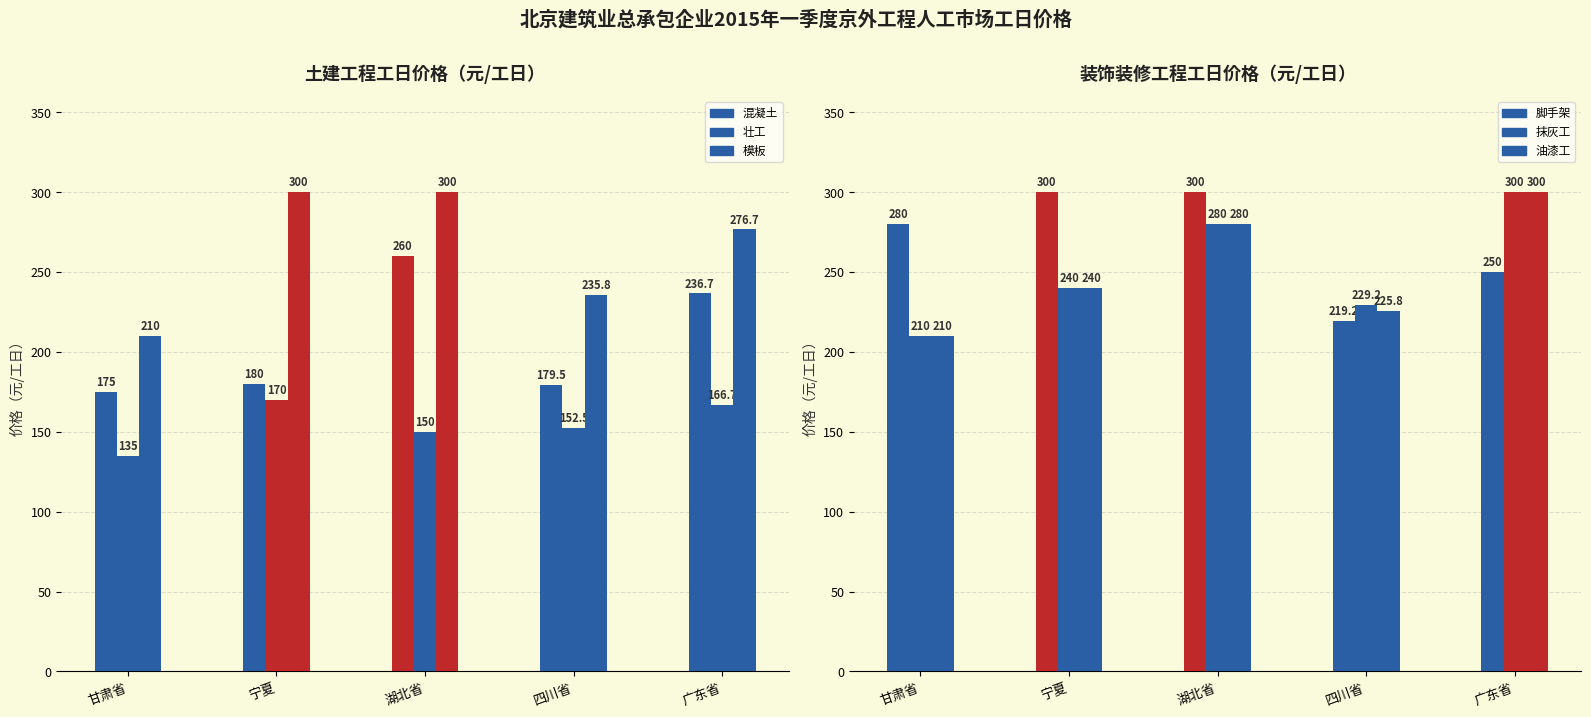

What is the value of the 模板 bar at the 2nd from the left?

300.0